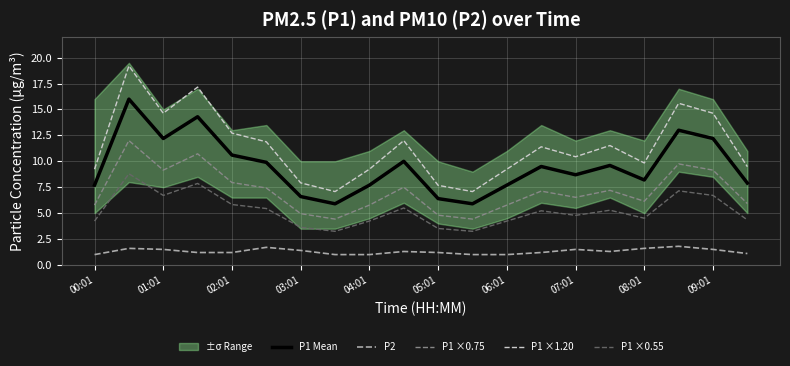

True or false: P1 Mean has a value of 2.1 at 06:01.

False